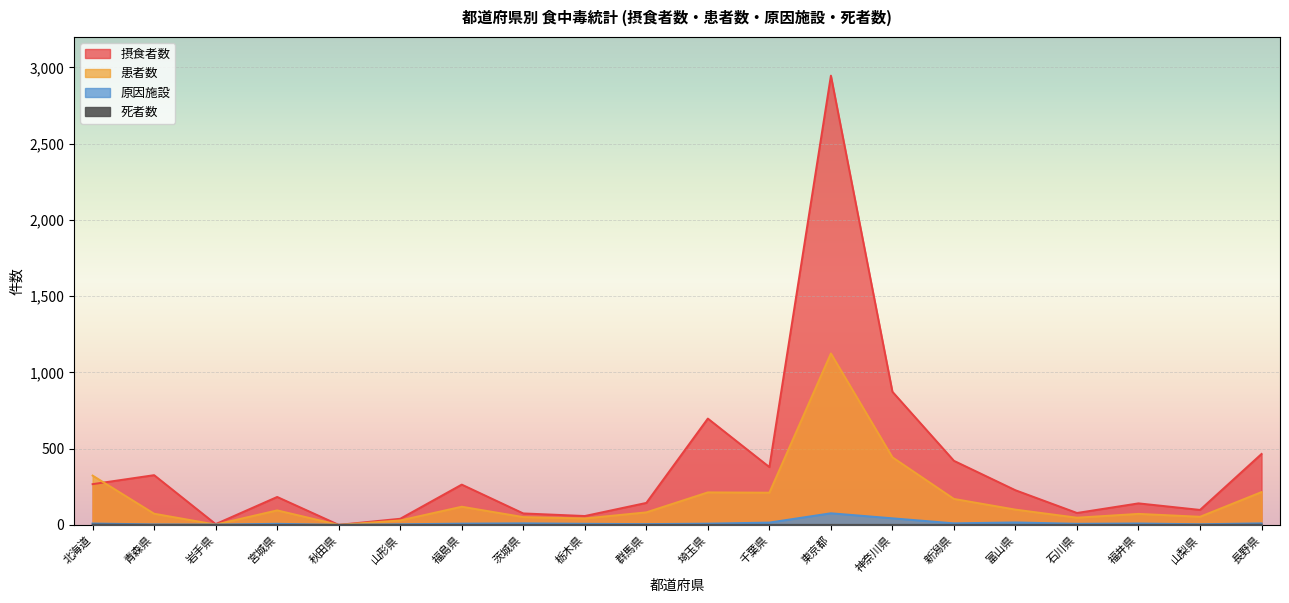

List the labels in order of 摂食者数 value, largest first.

東京都, 神奈川県, 埼玉県, 長野県, 新潟県, 千葉県, 青森県, 北海道, 福島県, 富山県, 宮城県, 群馬県, 福井県, 山梨県, 石川県, 茨城県, 栃木県, 山形県, 岩手県, 秋田県